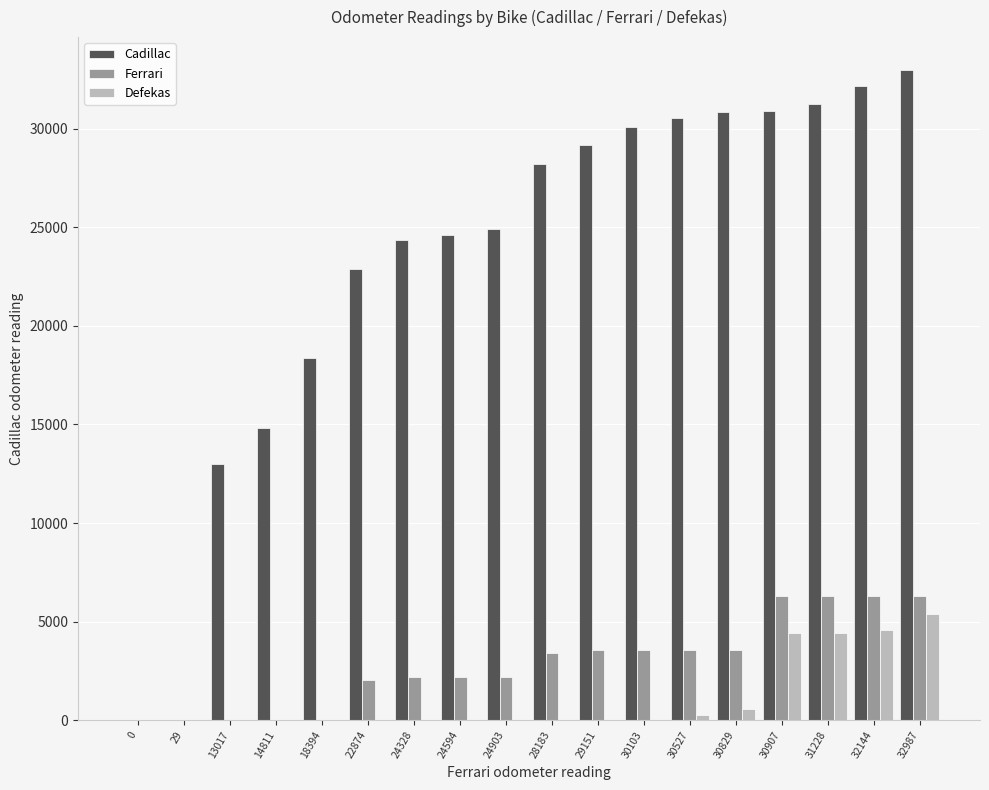

Between 0 and 32144, which series saw the biggest shift?

Cadillac